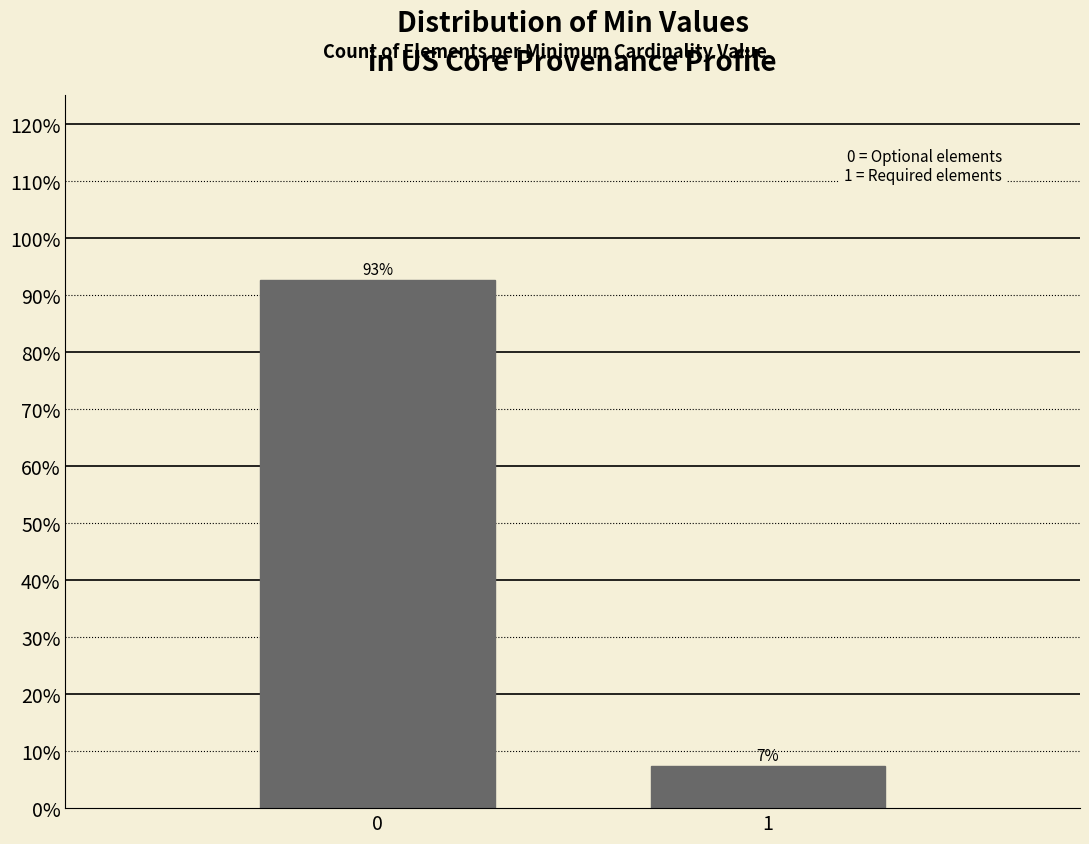

Is it true that the value at 1 is 7.4?

True